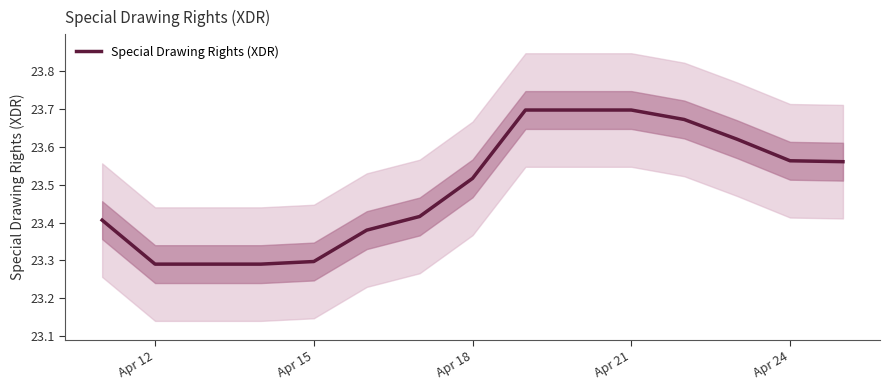

Reading left to right, list all the values displayed in this chart.

23.4	23.3	23.3	23.3	23.3	23.4	23.4	23.5	23.7	23.7	23.7	23.7	23.6	23.6	23.6